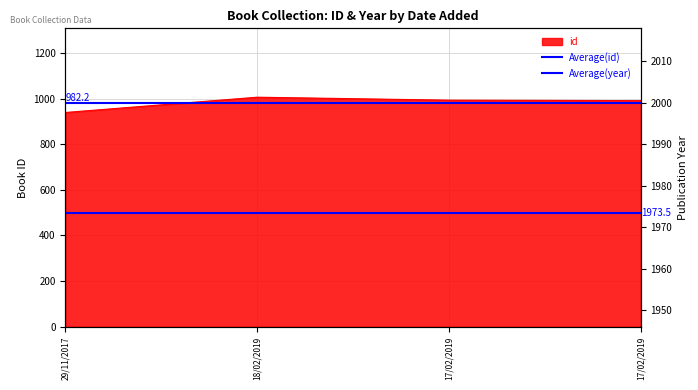

The Average(year) series shows 1973.5 at 18/02/2019. True or false?

True